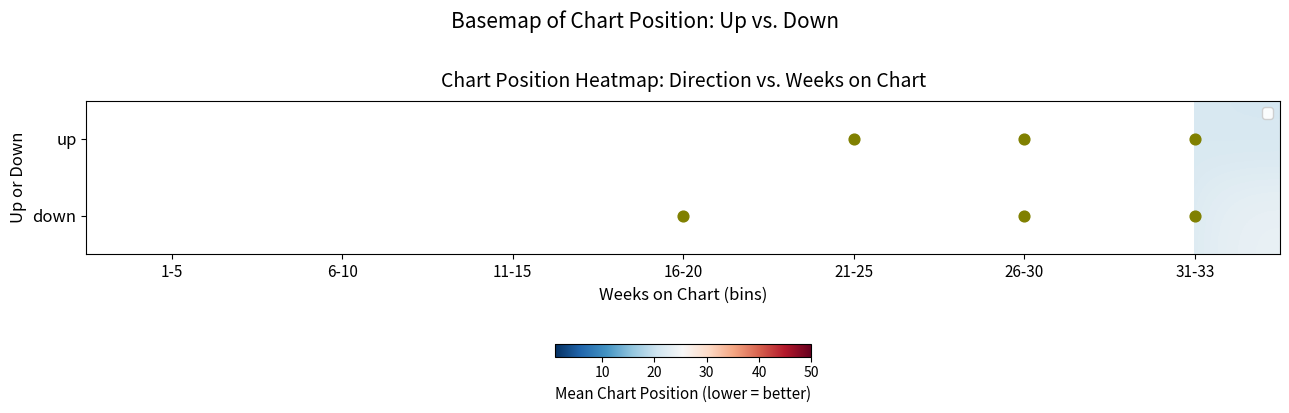

Which has a higher value, 11-15 or 16-20?

16-20